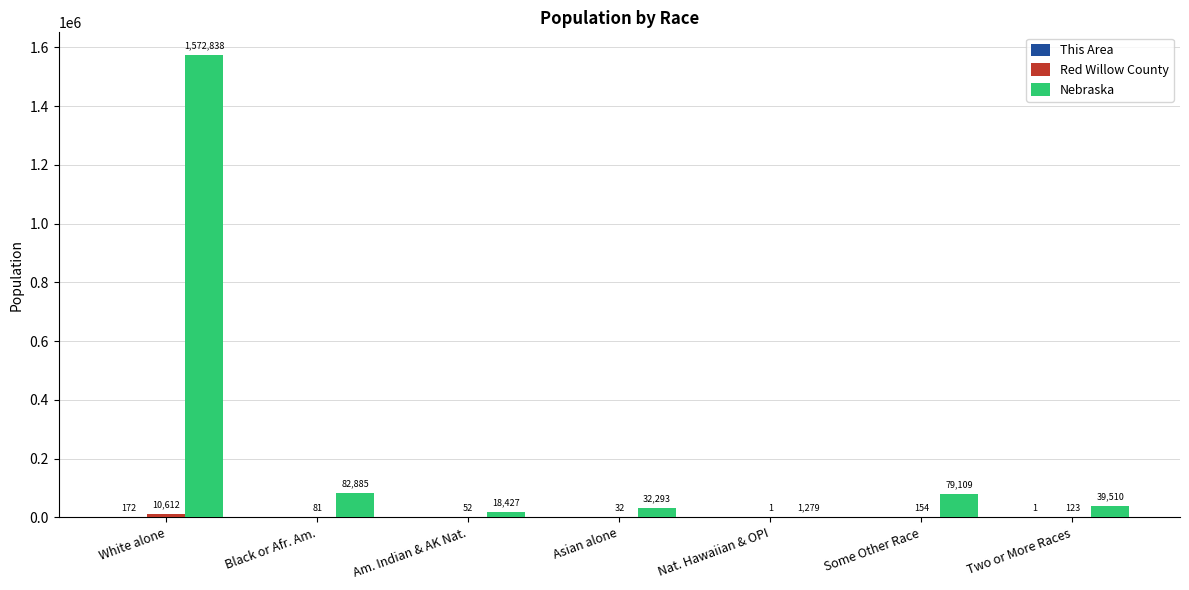

Which series has the widest spread of values?

Nebraska